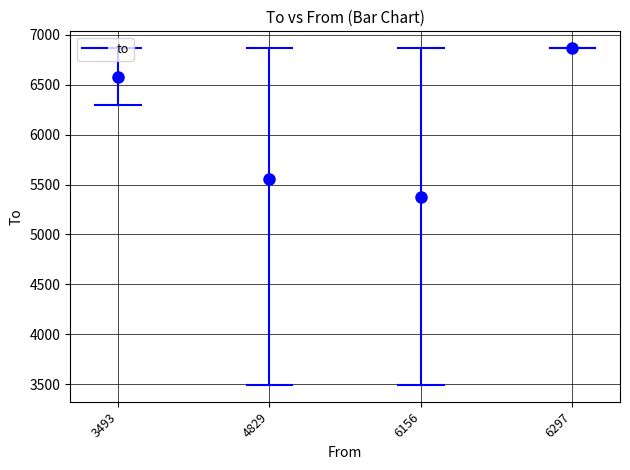

How many distinct data groups are displayed?

1